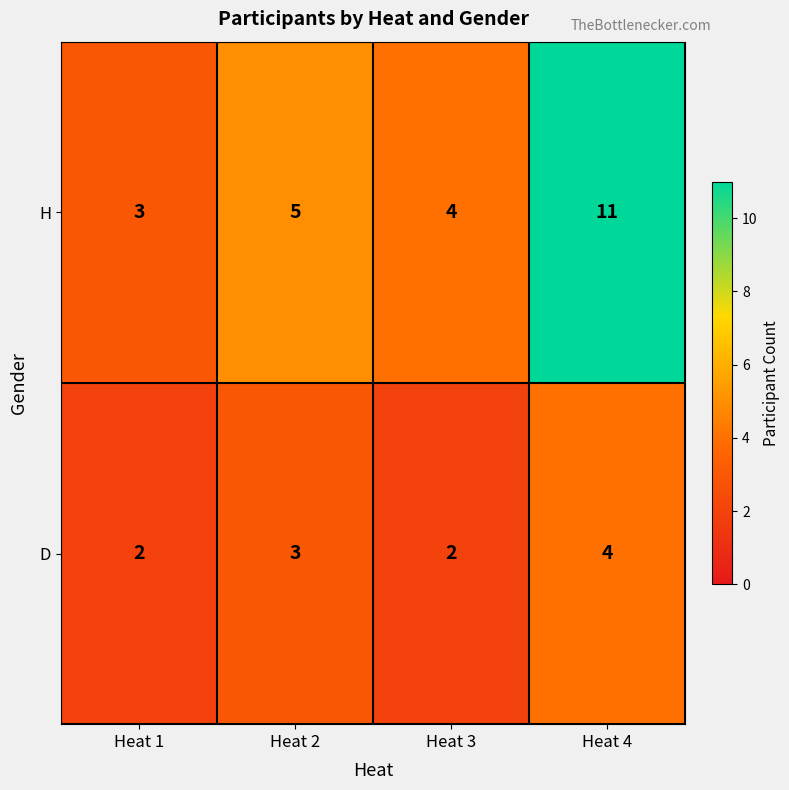

Between Heat 2 and Heat 4, which series saw the biggest shift?

H